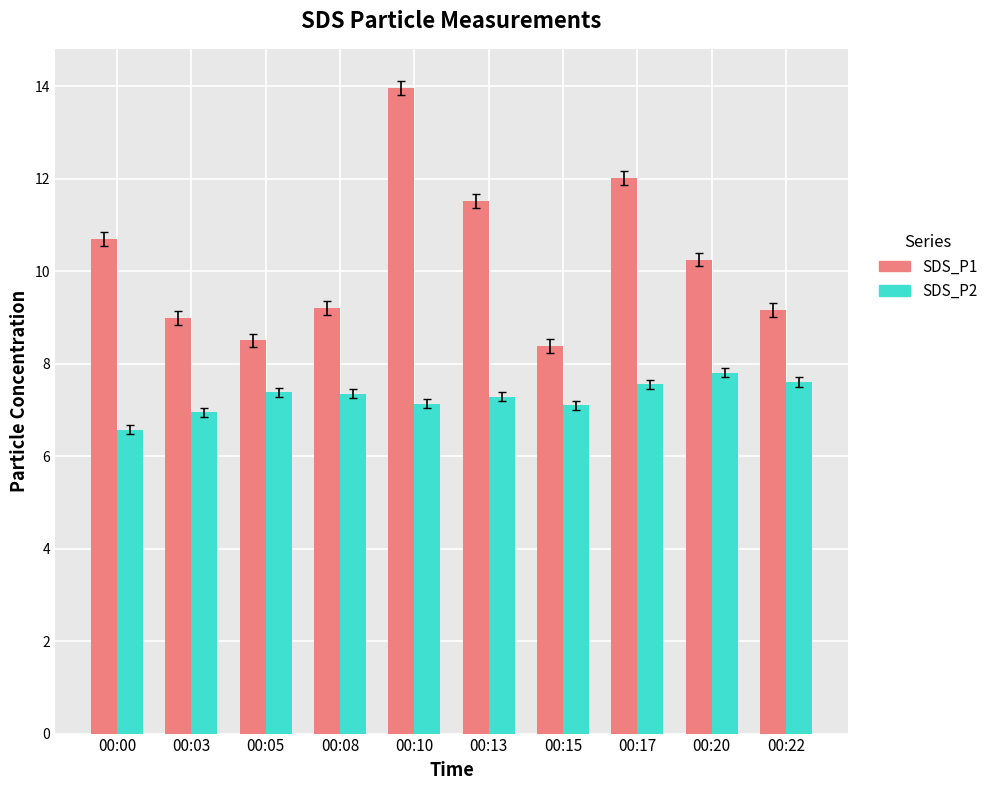

Is the value of SDS_P1 at 00:05 greater than the value of SDS_P2 at 00:20?

Yes